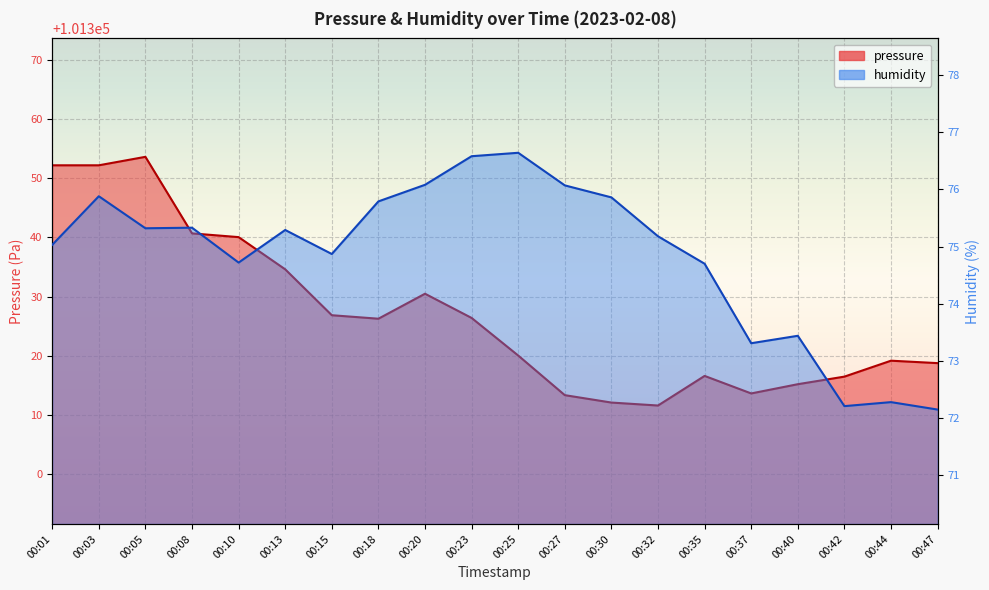

At which label does humidity reach its minimum?

00:47